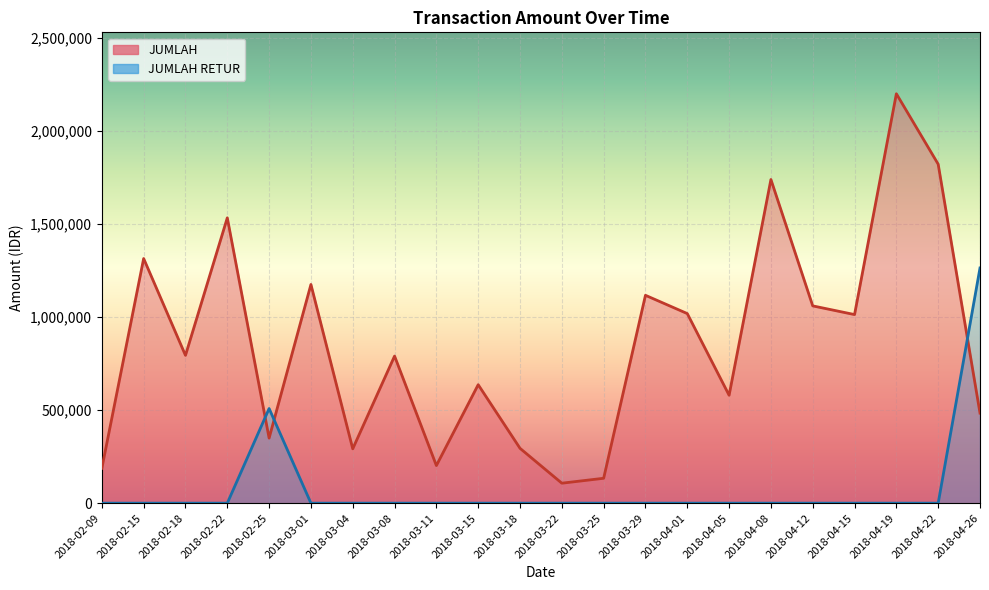

Rank the categories by value from highest to lowest.

2018-04-19, 2018-04-22, 2018-04-08, 2018-02-22, 2018-02-15, 2018-03-01, 2018-03-29, 2018-04-12, 2018-04-01, 2018-04-15, 2018-02-18, 2018-03-08, 2018-03-15, 2018-04-05, 2018-04-26, 2018-02-25, 2018-03-18, 2018-03-04, 2018-03-11, 2018-02-09, 2018-03-25, 2018-03-22